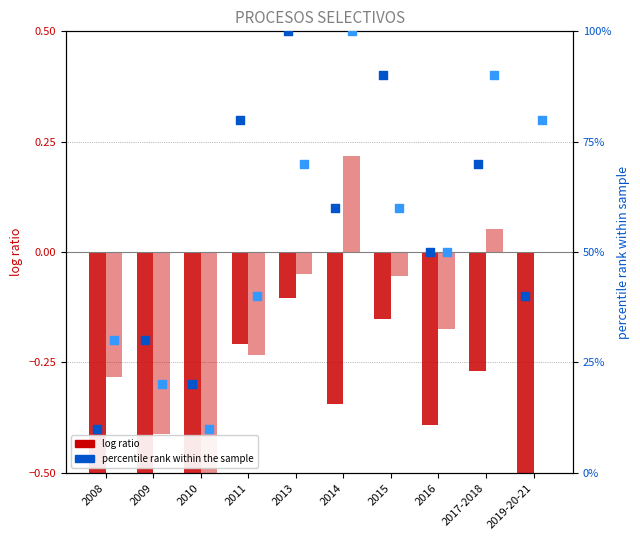

At how many categories does at least one series exceed 36?

7